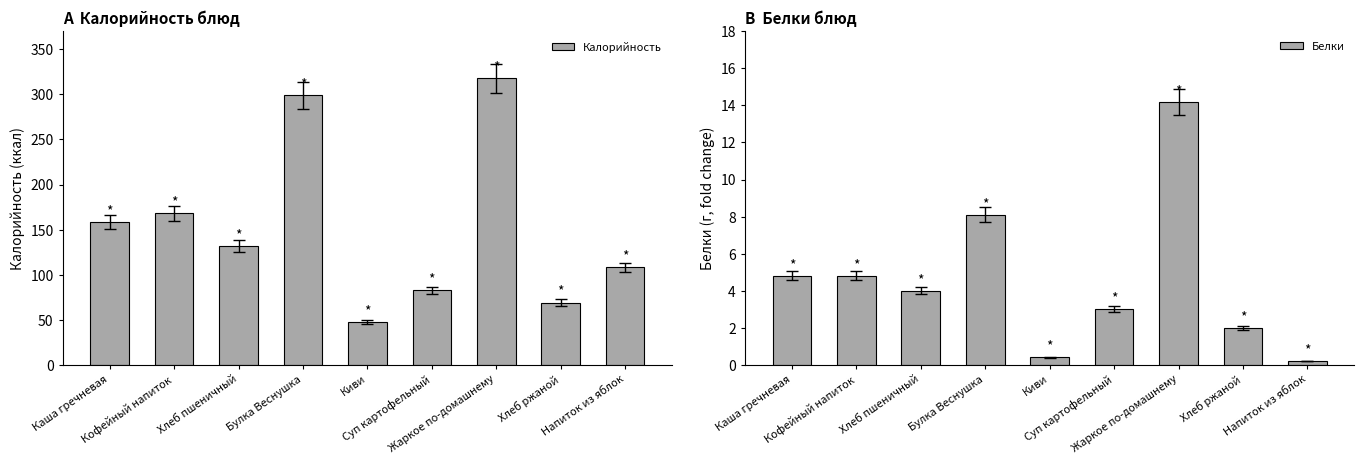

What is the minimum value shown in the chart?

0.2